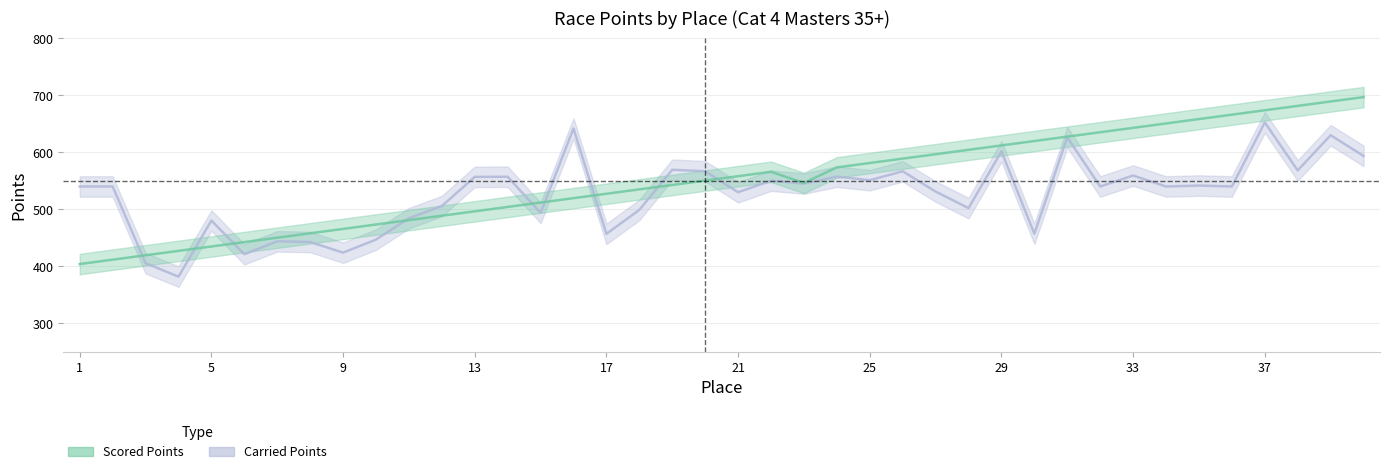

What is the smallest value displayed?

381.9